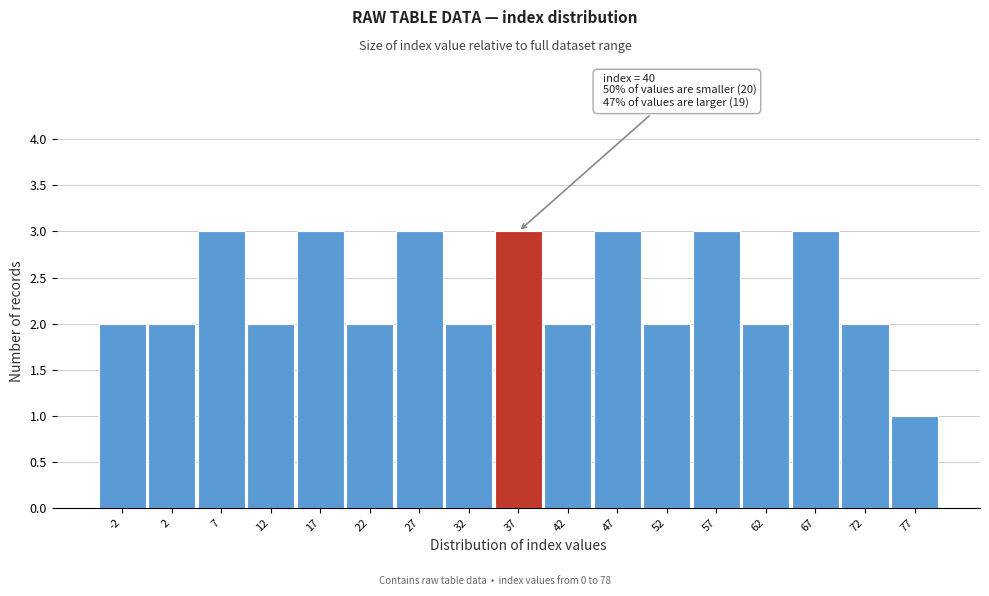

Reading left to right, transcribe all the data shown in this chart.

2	2	3	2	3	2	3	2	3	2	3	2	3	2	3	2	1